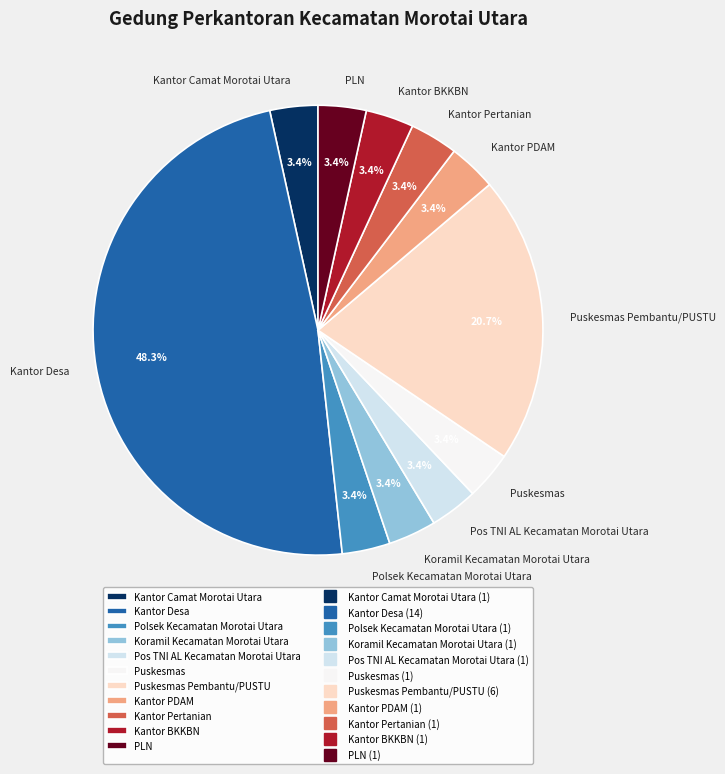

To the nearest percent, what is the difference between the largest and smallest slice percentages?

45%